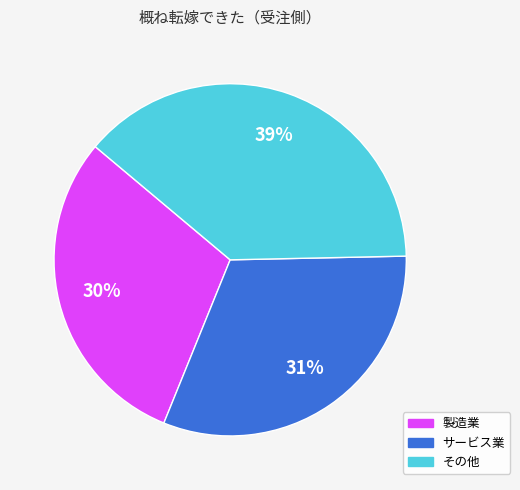

To the nearest percent, what is the average slice percentage?

33%